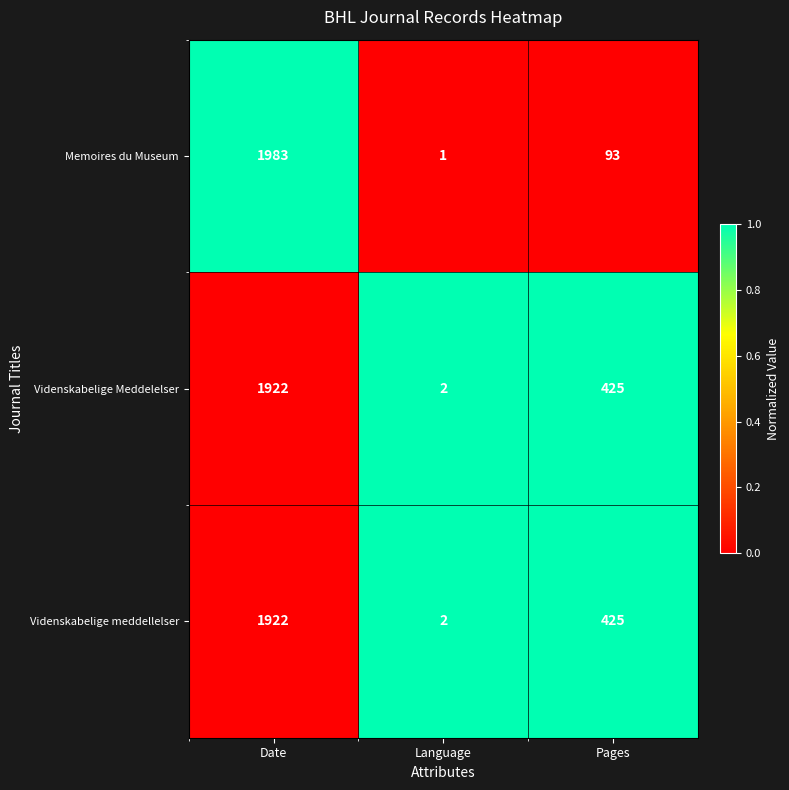

Reading right to left, transcribe all the data shown in this chart.

Memoires du Museum: 93	1	1983
Videnskabelige Meddelelser: 425	2	1922
Videnskabelige meddellelser: 425	2	1922